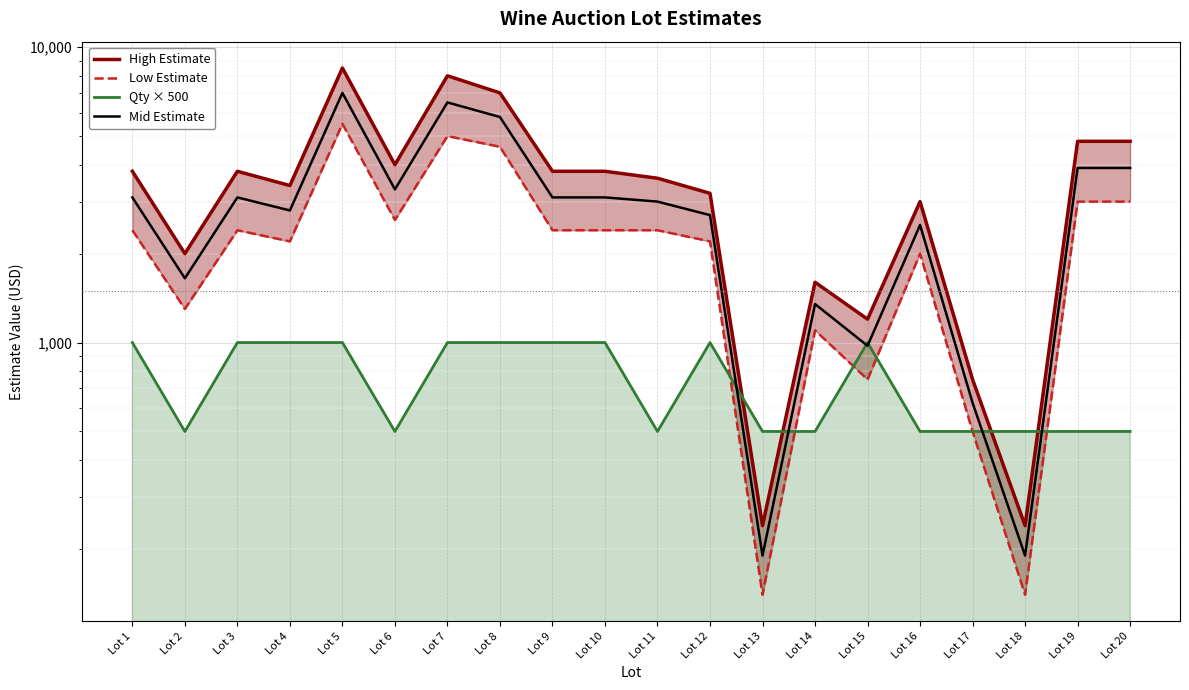

Which category has the highest value across all series?

Lot 5